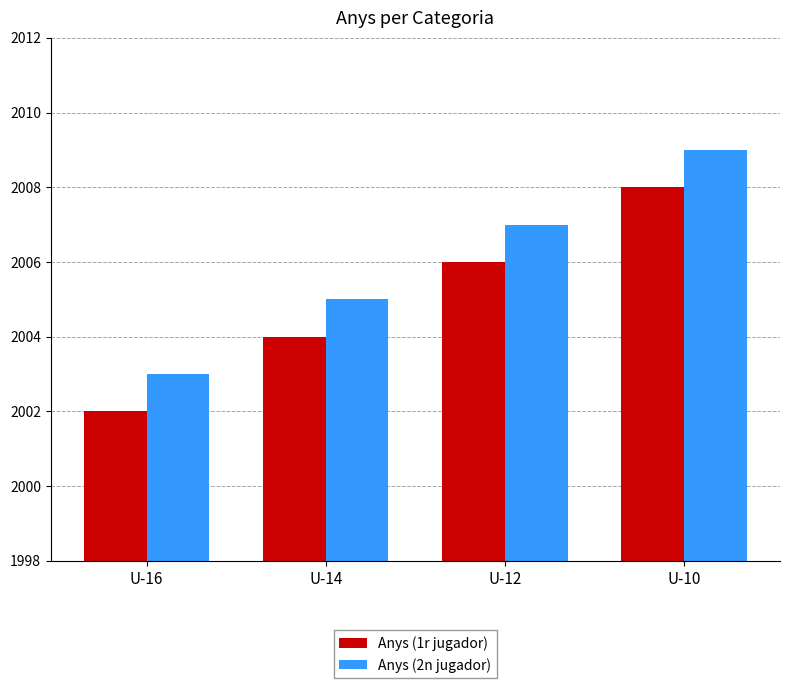

The Anys (1r jugador) series shows 1044 at U-12. True or false?

False